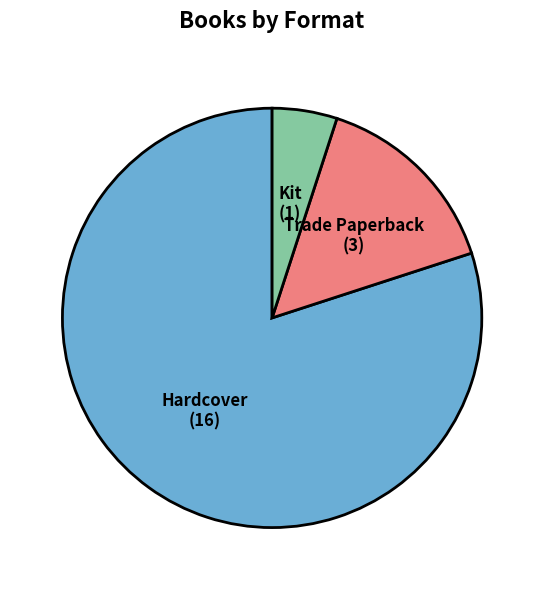

Which slice is the smallest?

Kit